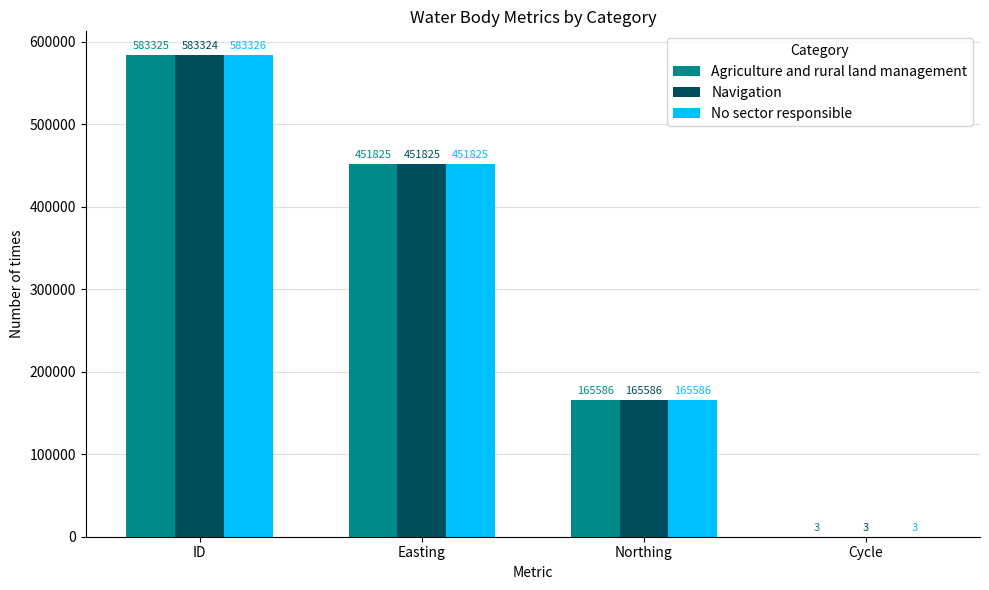

Which series has the largest total across all categories?

No sector responsible